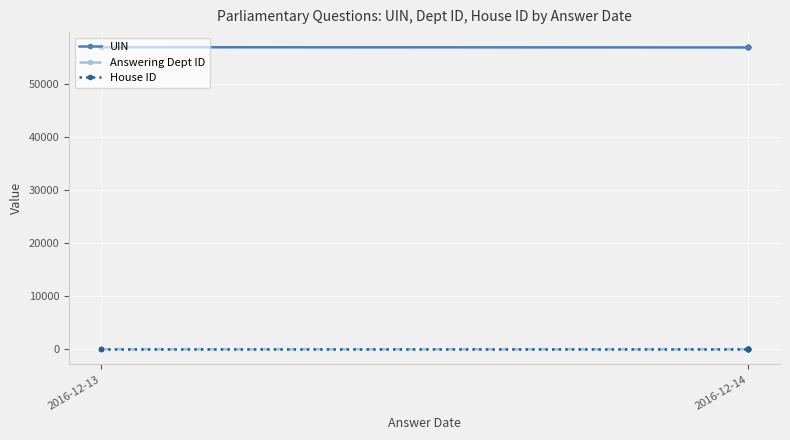

What is the difference between the highest and lowest values at 2016-12-13?

56922